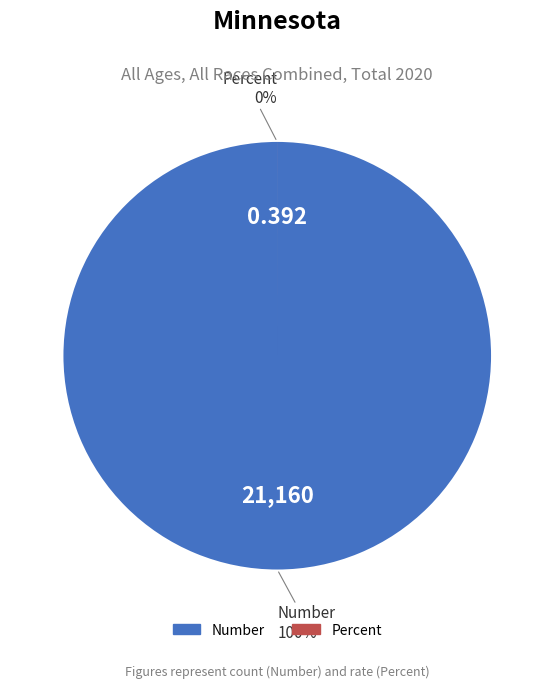

What is the smallest slice in the pie chart?

Percent